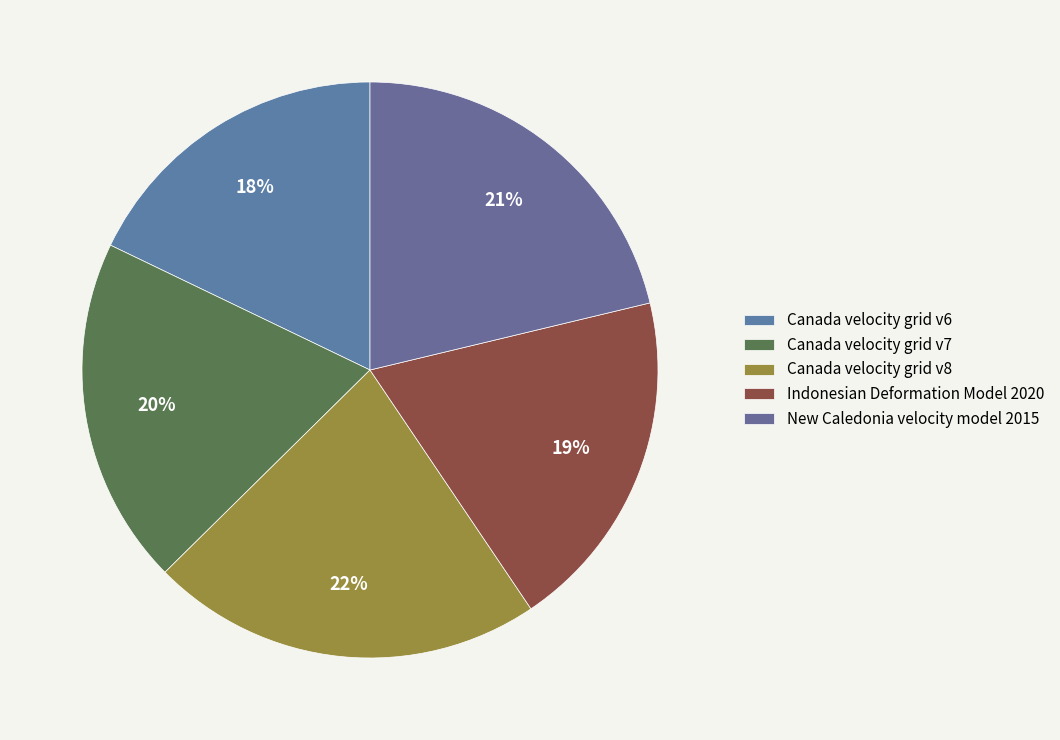

How many slices are in this pie chart?

5